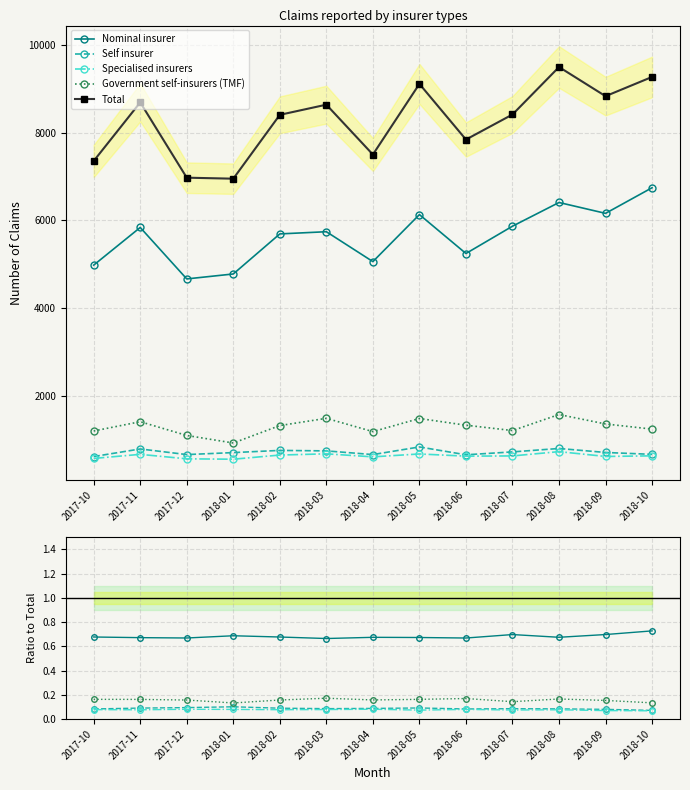

List the series in order of their peak value, highest first.

Total, Nominal insurer, Government self-insurers (TMF), Self insurer, Specialised insurers